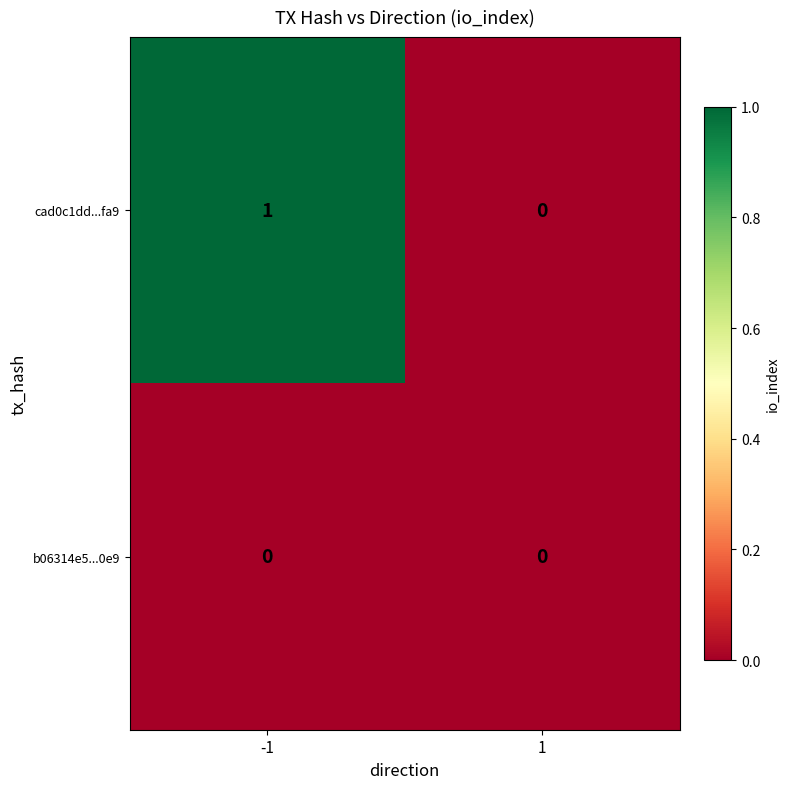

Rank the series by their average value, from lowest to highest.

b06314e5...0e9, cad0c1dd...fa9